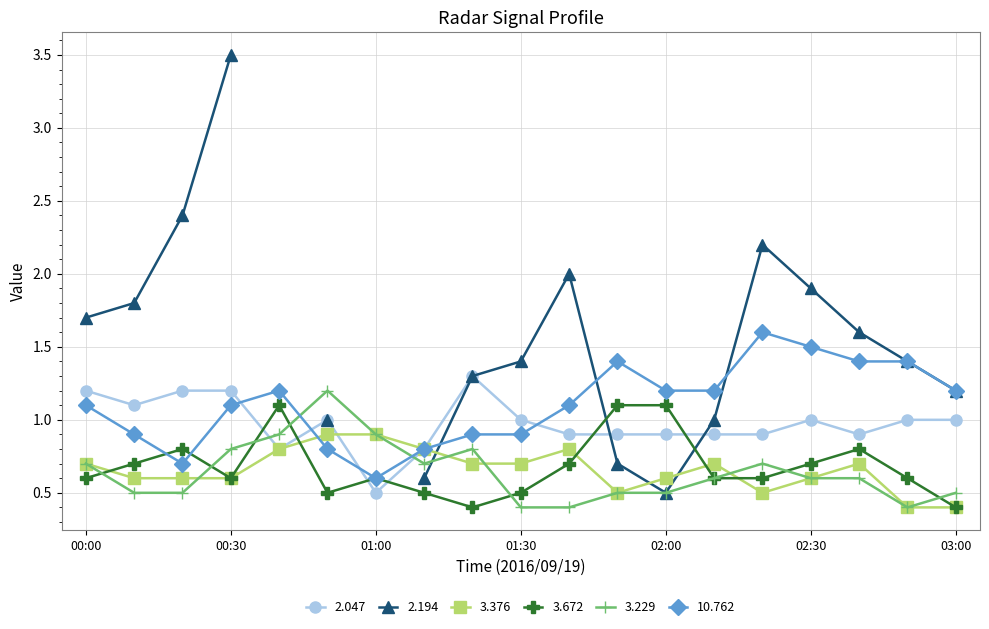

Where is 2.047 nearest to the value 0?

01:00